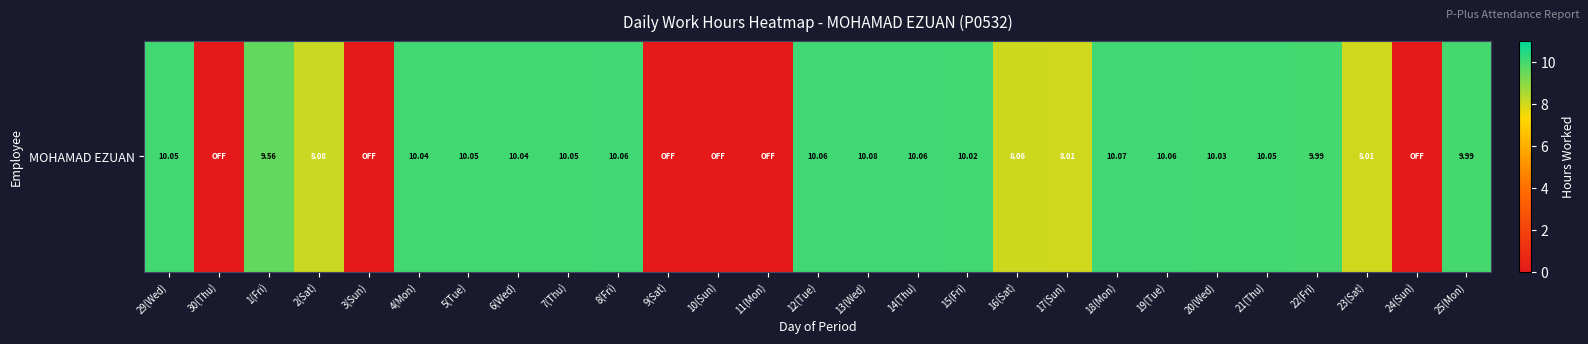

Rank the categories by value from highest to lowest.

13(Wed), 18(Mon), 8(Fri), 12(Tue), 14(Thu), 19(Tue), 29(Wed), 5(Tue), 7(Thu), 21(Thu), 4(Mon), 6(Wed), 20(Wed), 15(Fri), 22(Fri), 25(Mon), 1(Fri), 2(Sat), 16(Sat), 17(Sun), 23(Sat), 30(Thu), 3(Sun), 9(Sat), 10(Sun), 11(Mon), 24(Sun)